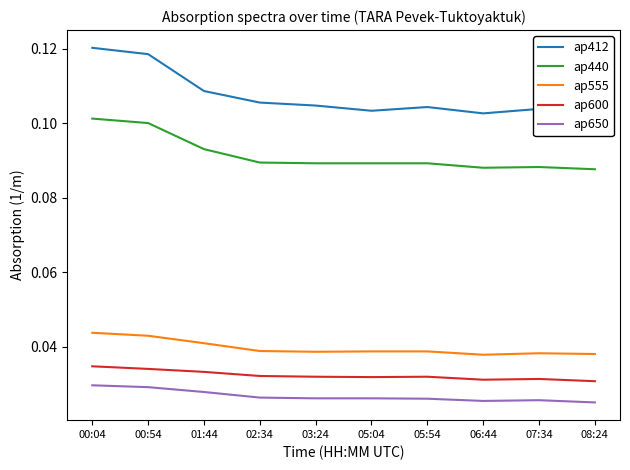

What is the total value across all series at 00:54?

0.3